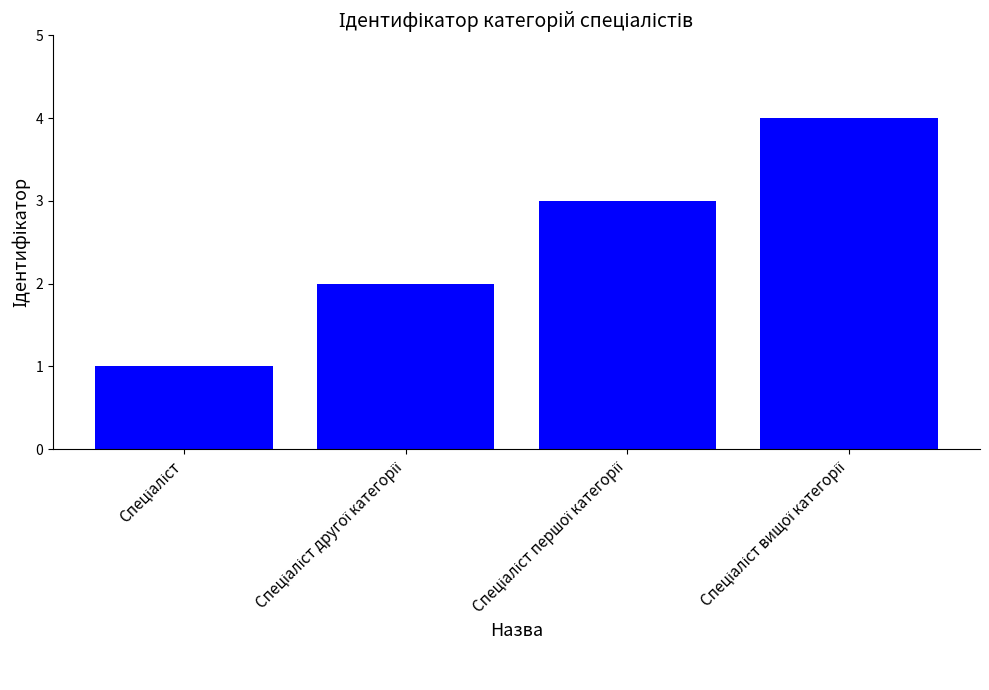

What is the greatest value displayed?

4